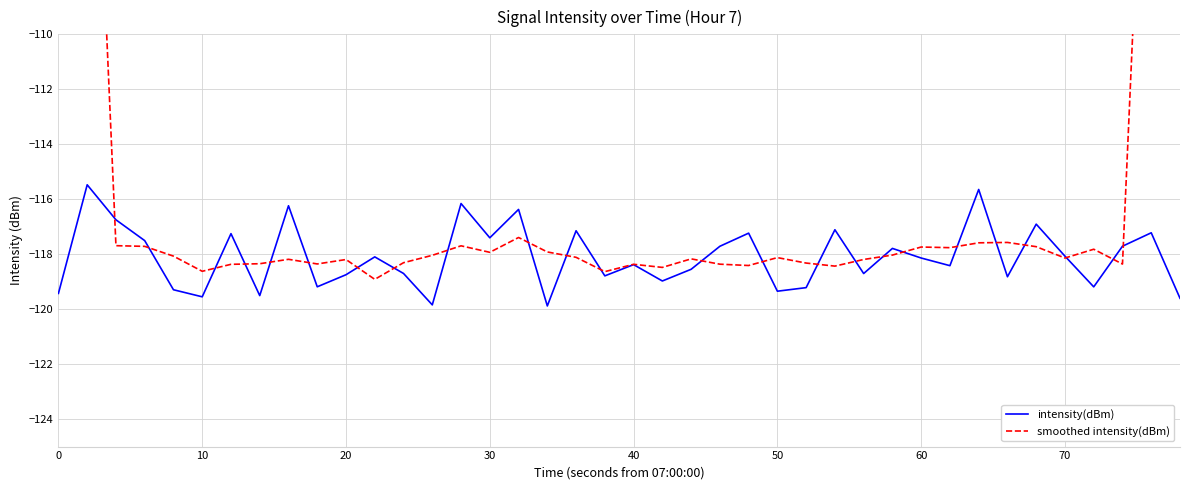

List the series in order of their peak value, lowest first.

intensity(dBm), smoothed intensity(dBm)